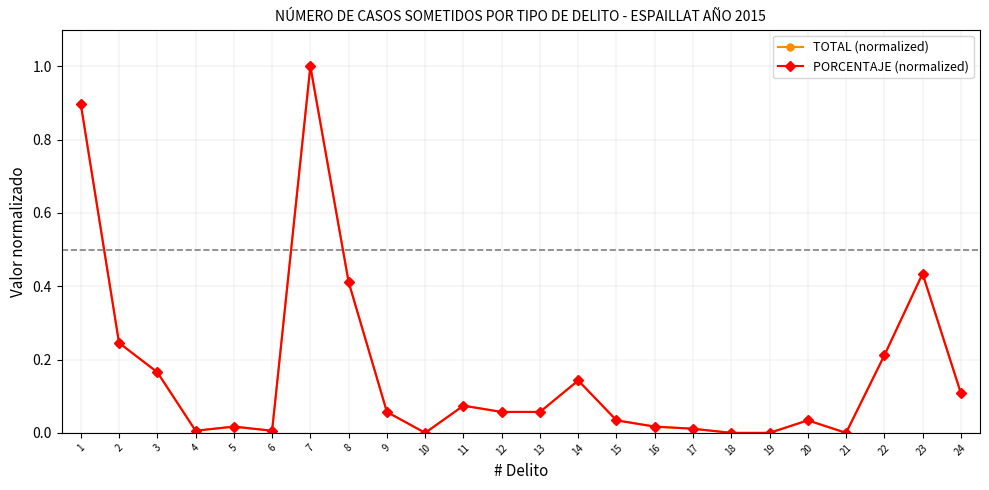

True or false: PORCENTAJE (normalized) has more than 2 interior local peaks.

True